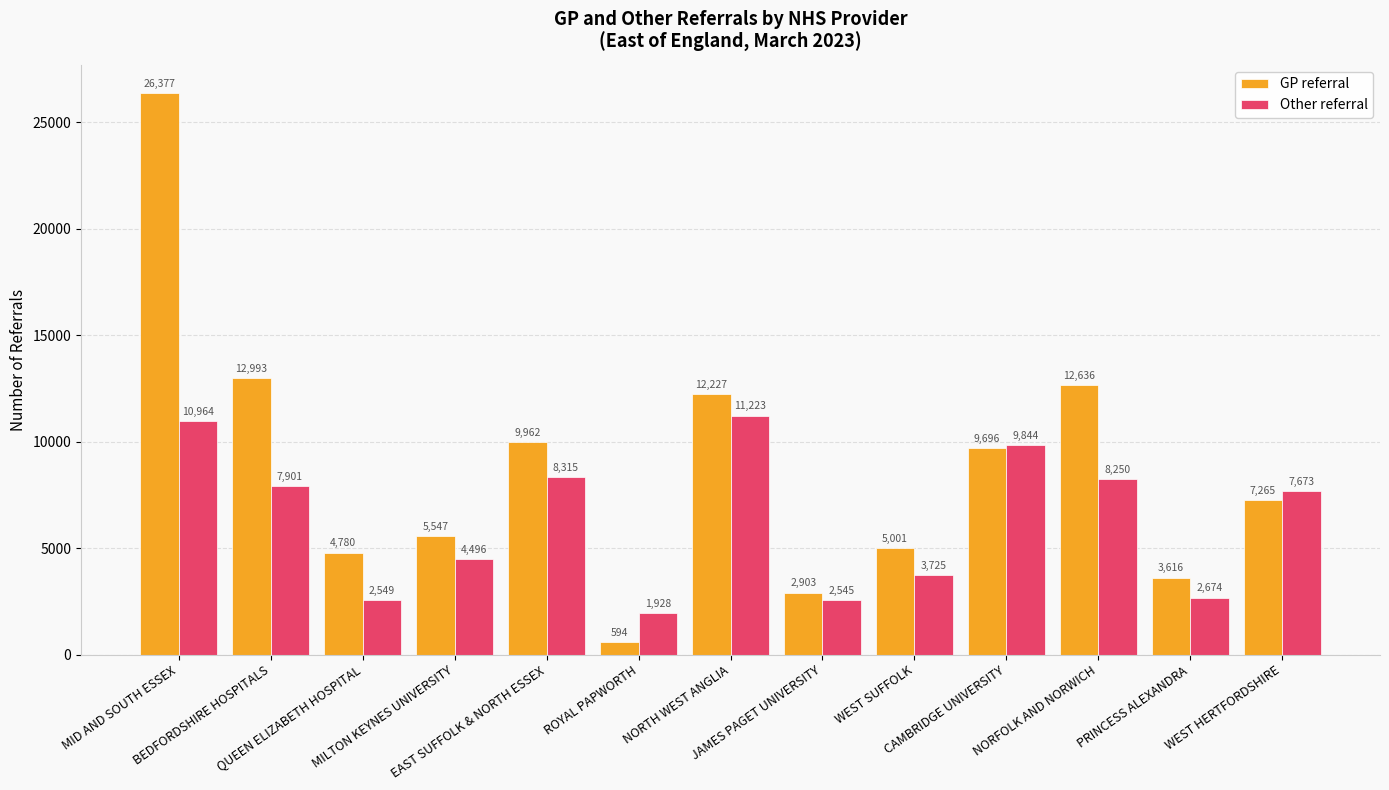

Count the number of categories in the chart.

13